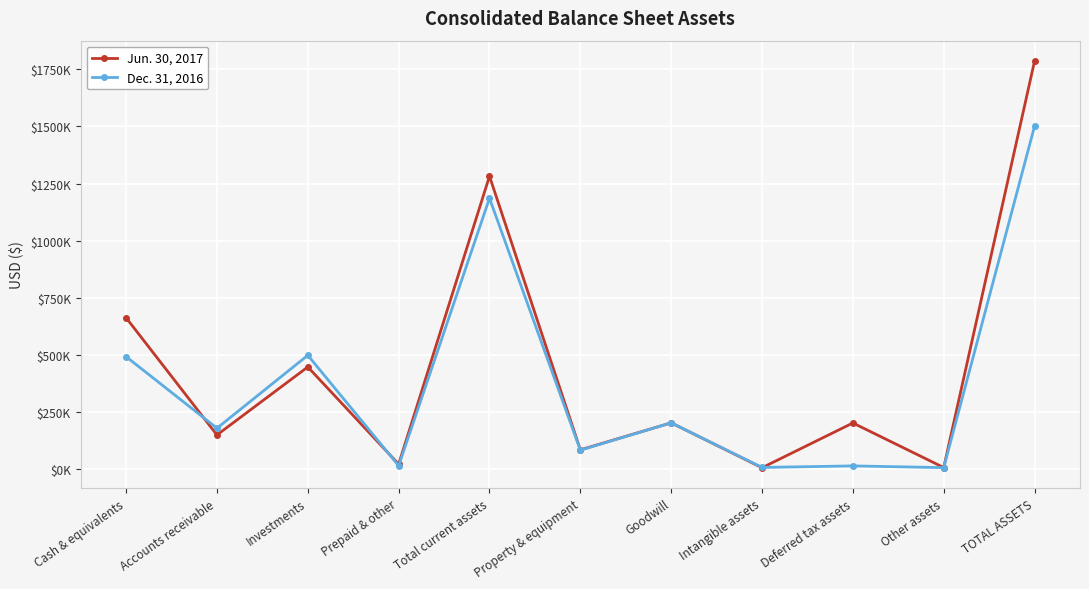

Rank the series at Investments from lowest to highest value.

Jun. 30, 2017, Dec. 31, 2016